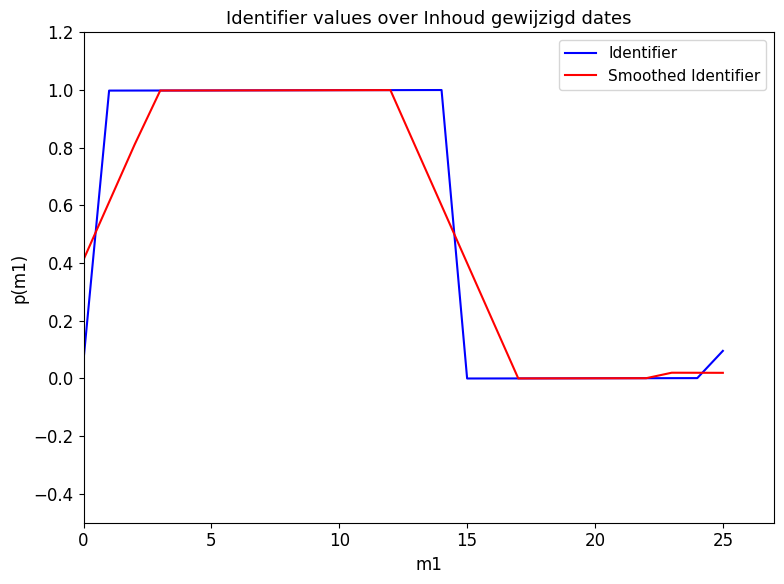

Is it true that Smoothed Identifier equals 1.0 at 10?

True